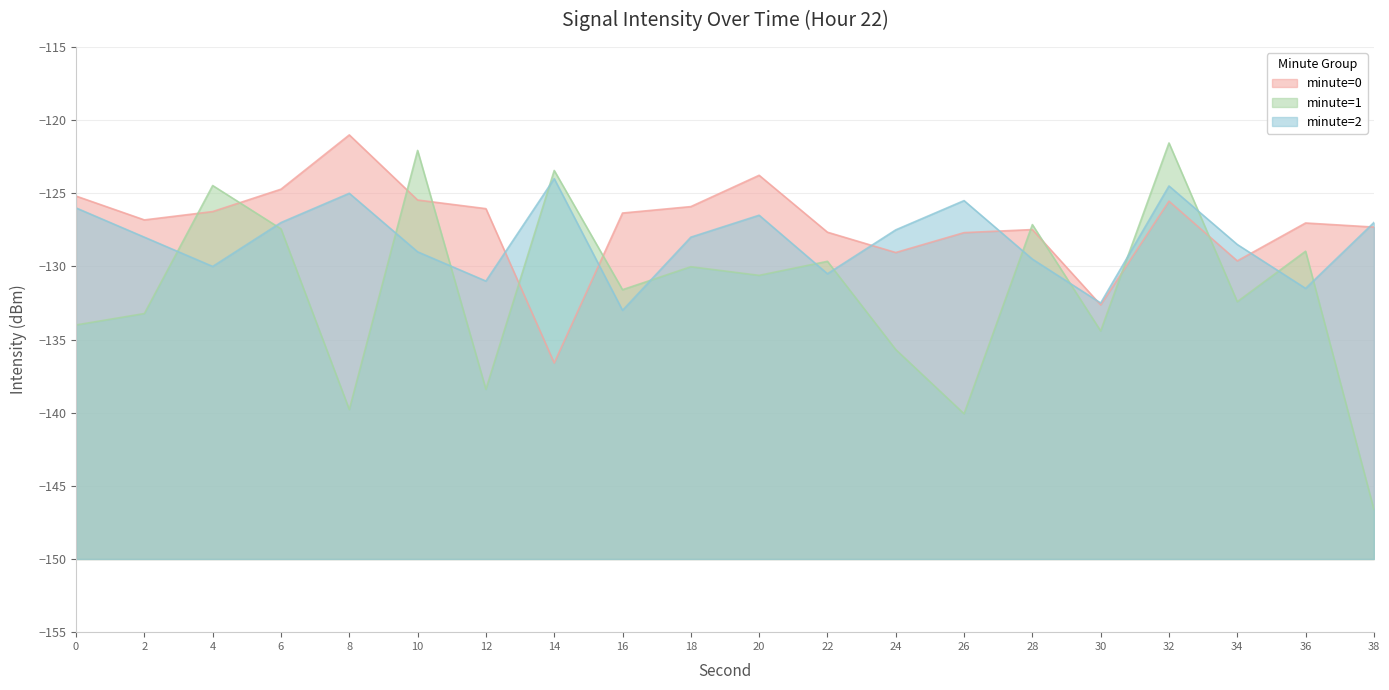

True or false: minute=0 and minute=1 intersect in this chart.

True